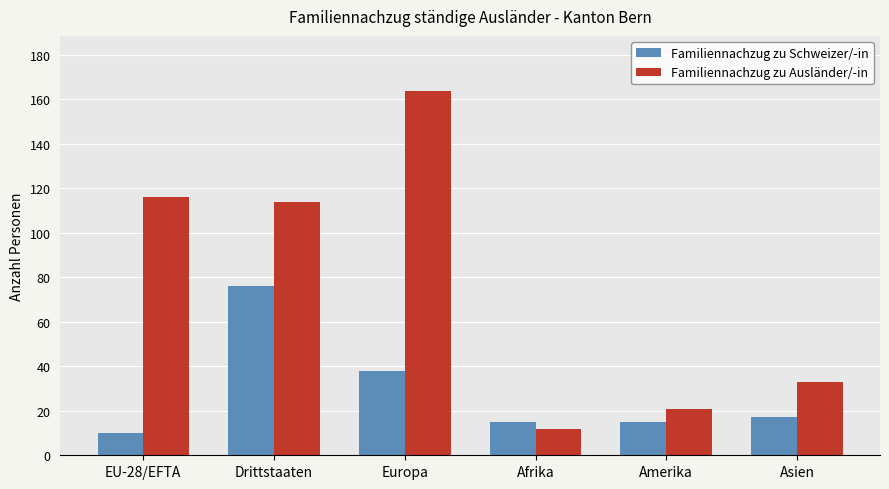

Where does the Familiennachzug zu Schweizer/-in series first go above 17?

Drittstaaten